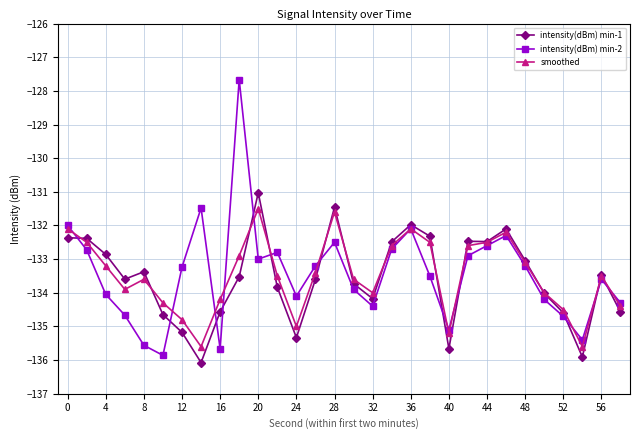

How many lines are shown in the chart?

3